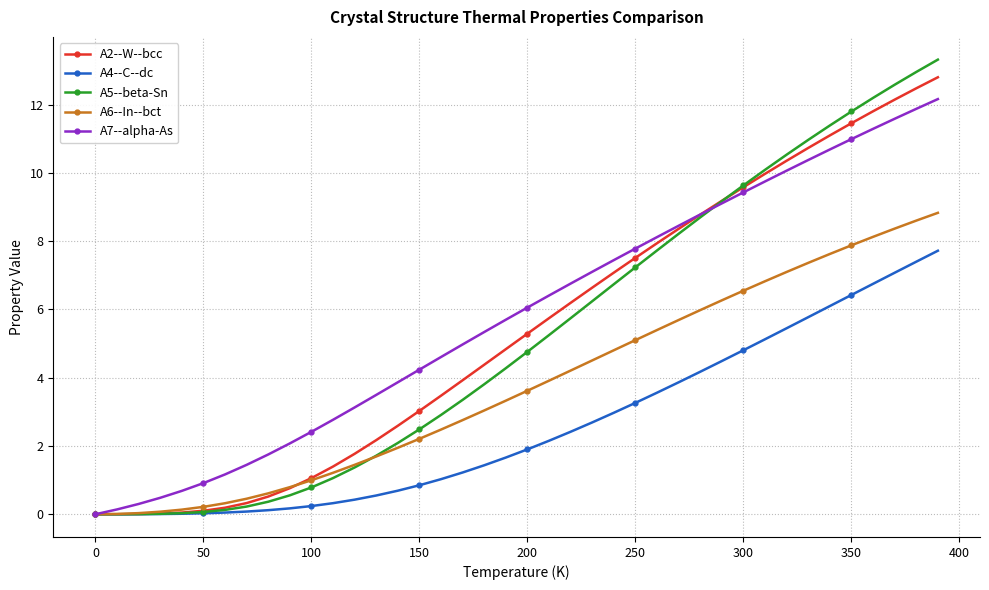

After their last crossing, which series has the higher values: A6--In--bct or A2--W--bcc?

A2--W--bcc